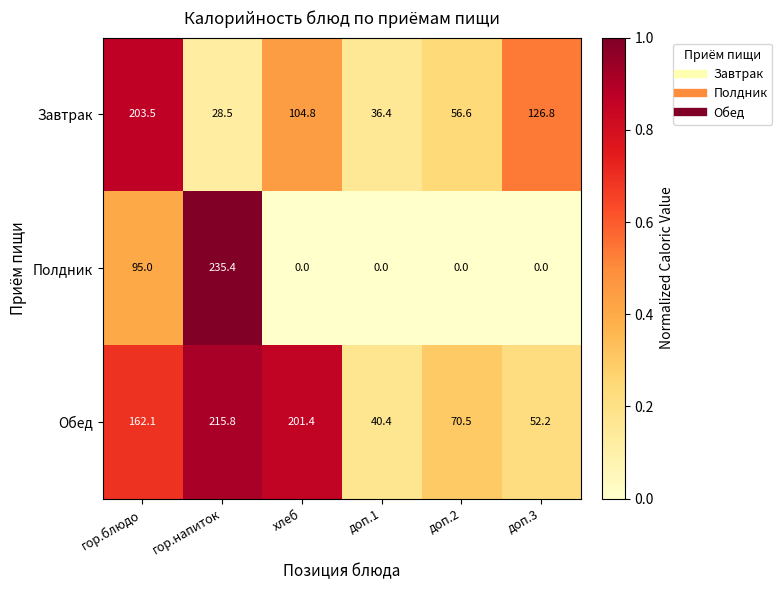

Where is Обед nearest to the value 128?

гор.блюдо